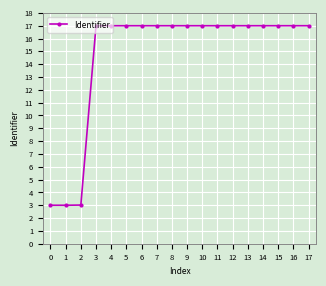

What is the minimum value shown in the chart?

3.0